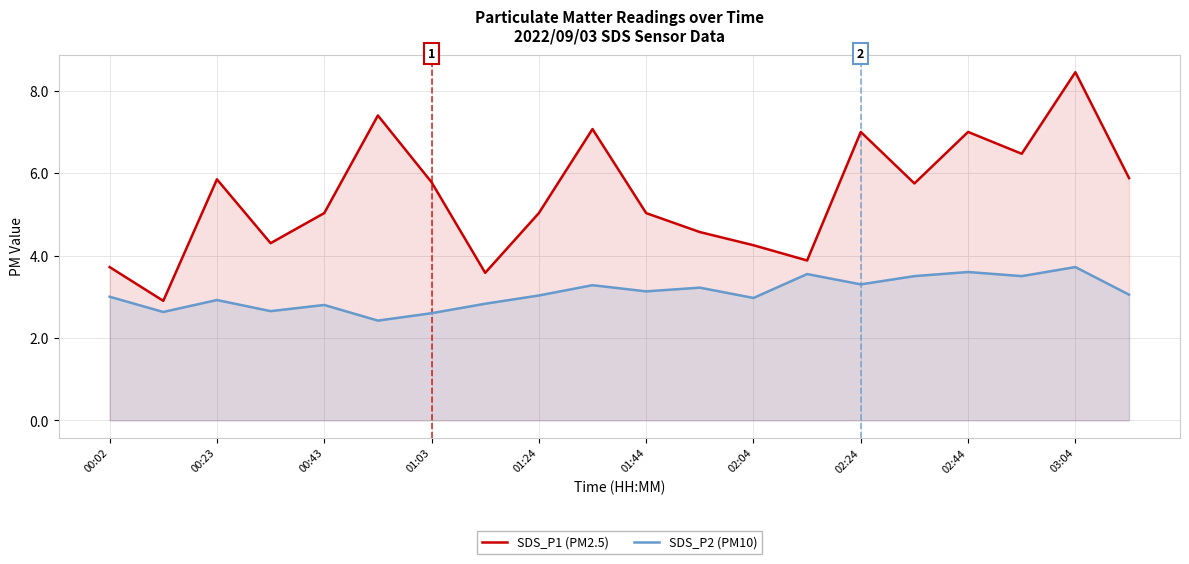

What are all the series names shown in the legend?

SDS_P1 (PM2.5), SDS_P2 (PM10)